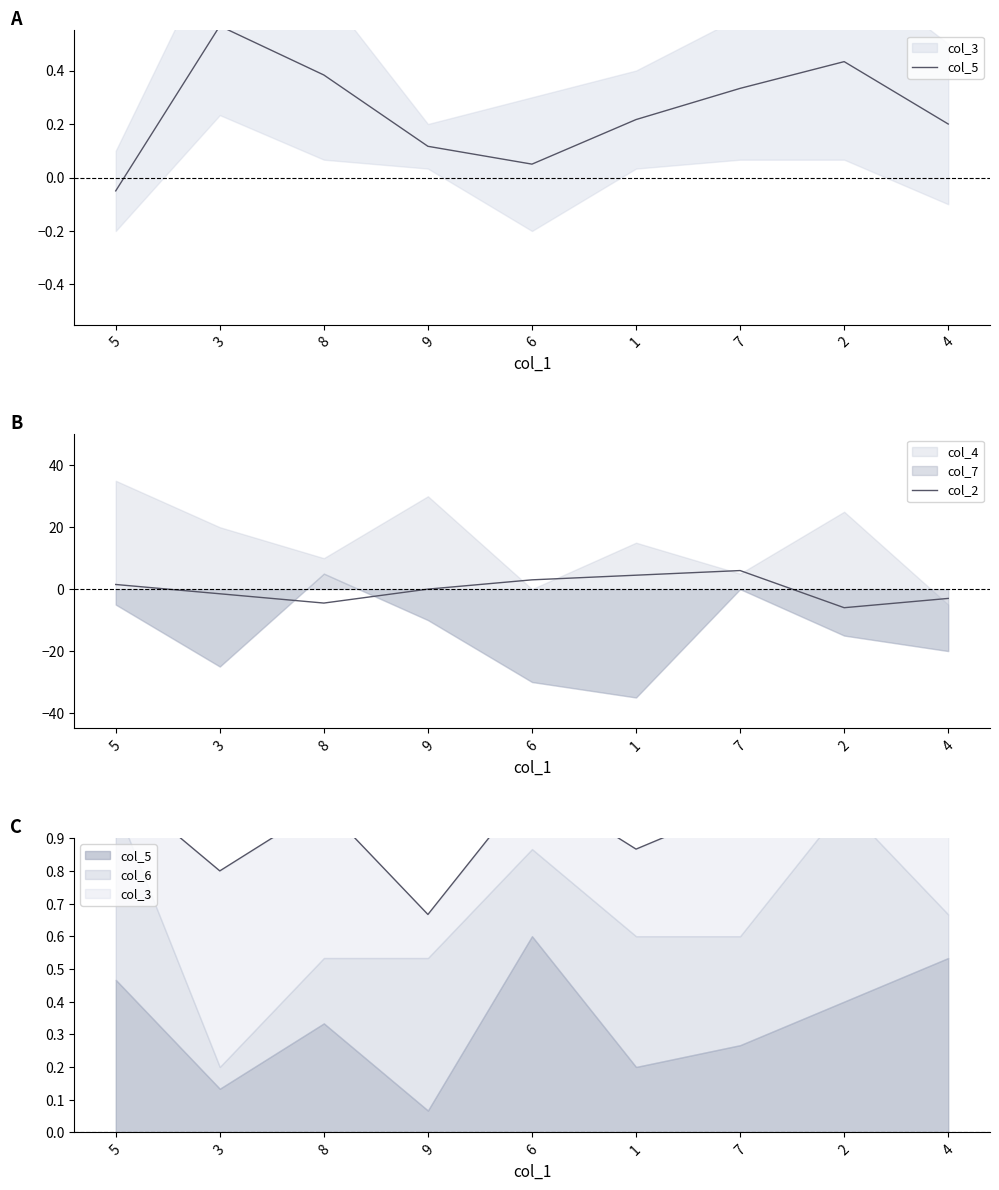

At which category is the sum across all series the highest?

7